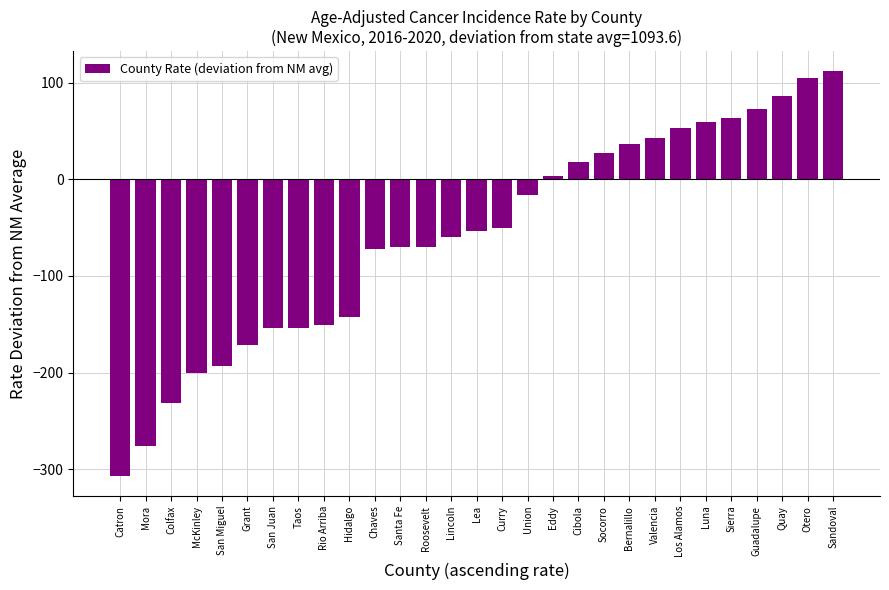

What is the greatest value displayed?

111.7